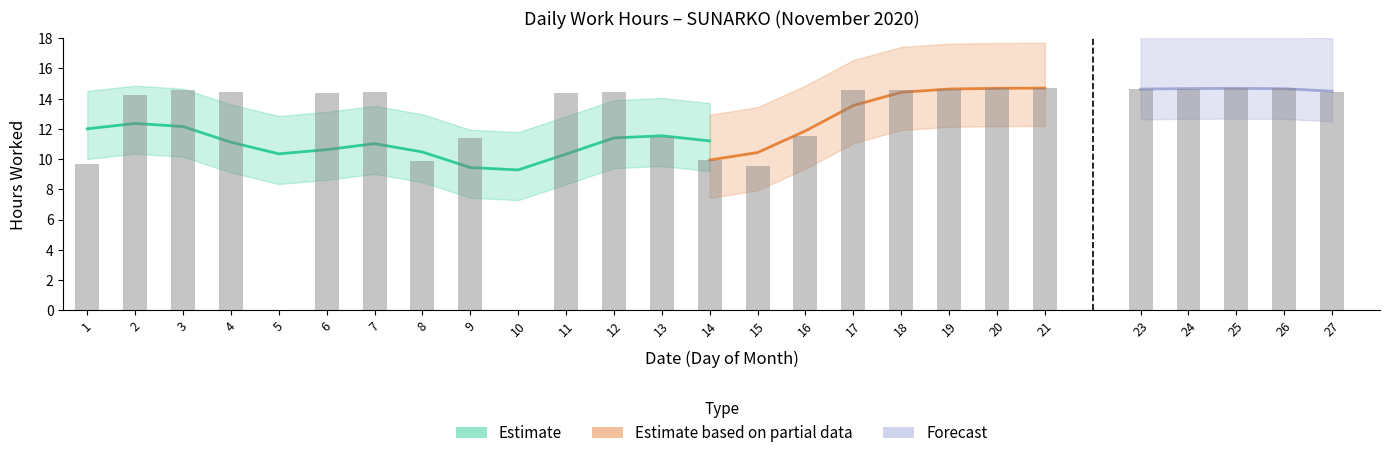

How many values are above zero?

24